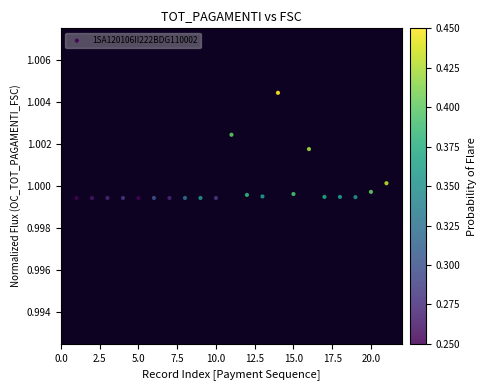

How many data points are displayed?

21